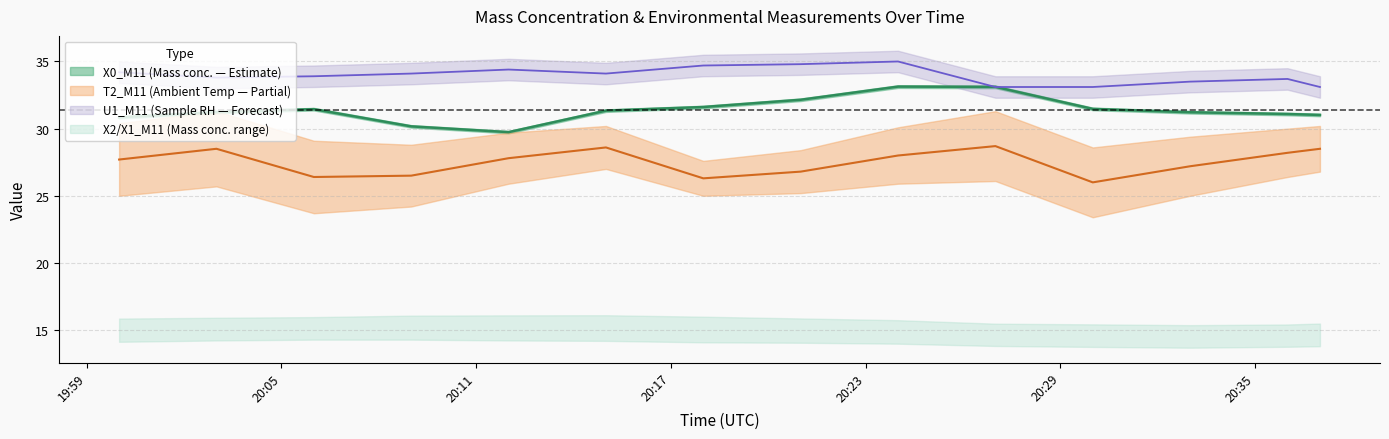

Where is the first local maximum for T2_M11?

2021-08-25 20:03:00